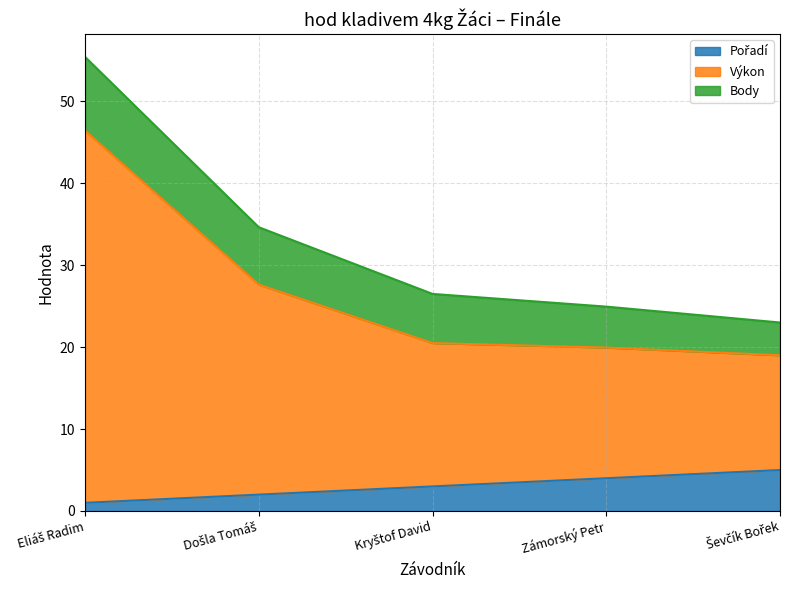

What is the label of the 1st point from the right?

Ševčík Bořek